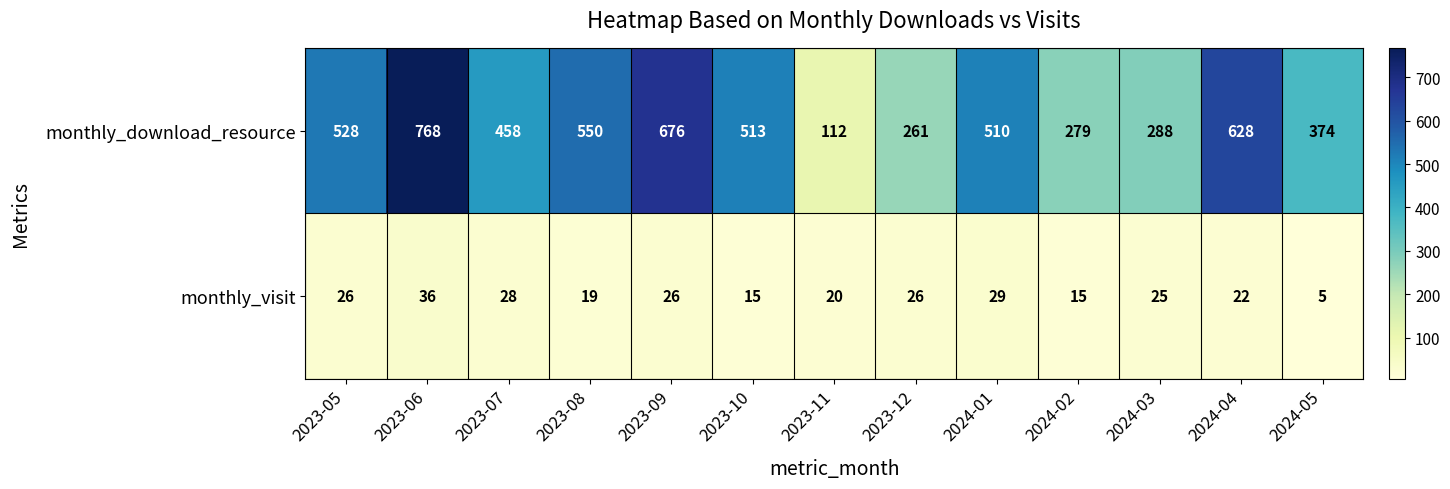

Rank the series by their average value, from highest to lowest.

monthly_download_resource, monthly_visit